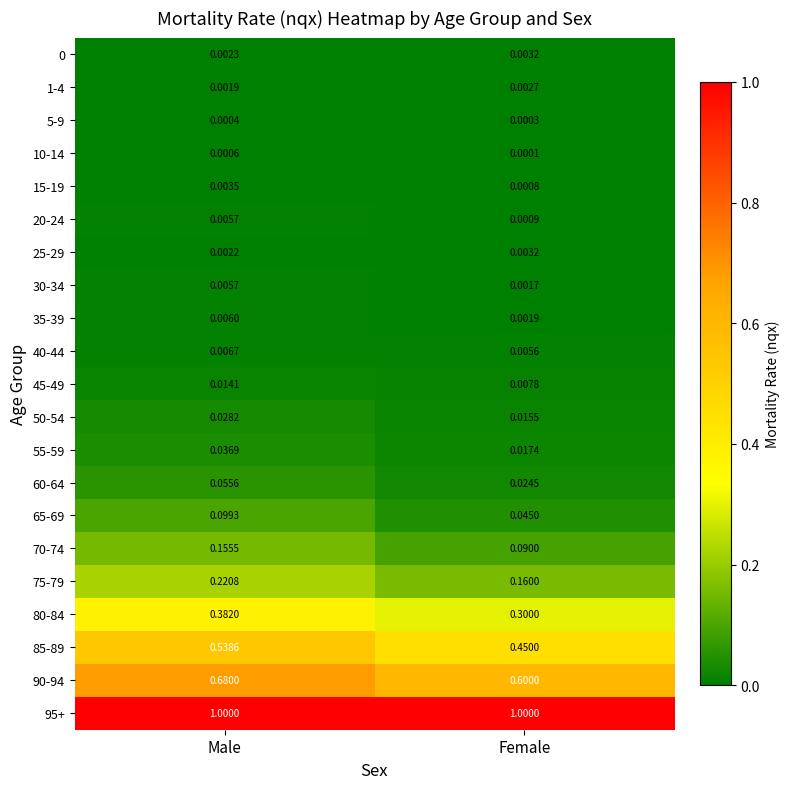

Is the value of 95+ at Male greater than the value of 75-79 at Female?

Yes